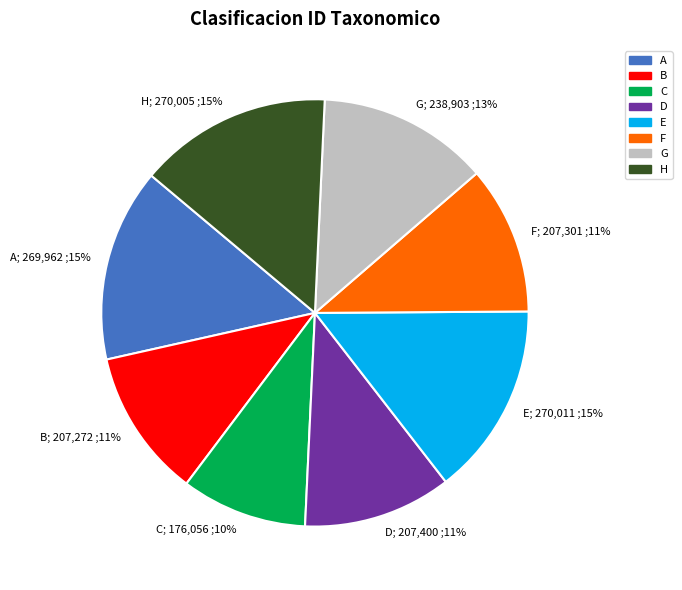

How many segments does this pie chart have?

8